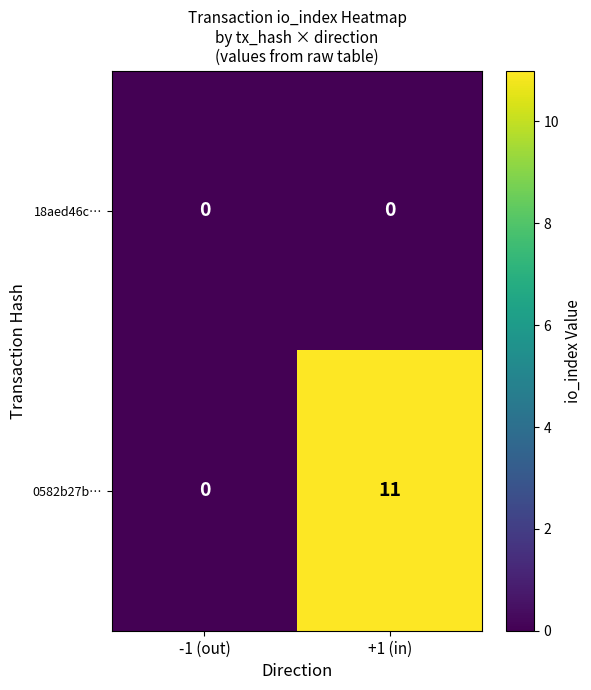

Is it true that 0582b27b… equals 0 at -1 (out)?

True